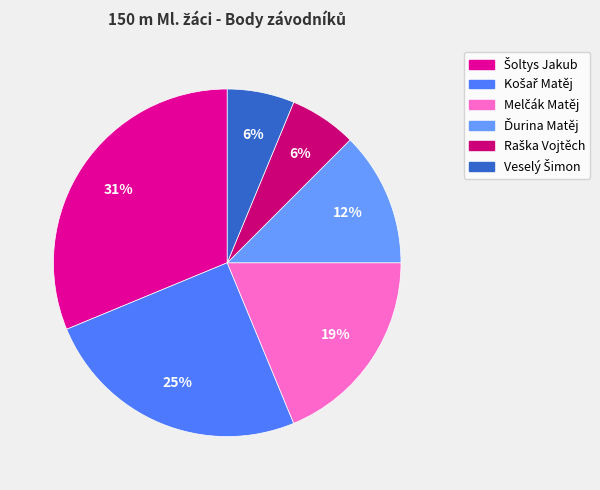

To the nearest percent, what is the difference between the largest and smallest slice percentages?

25%